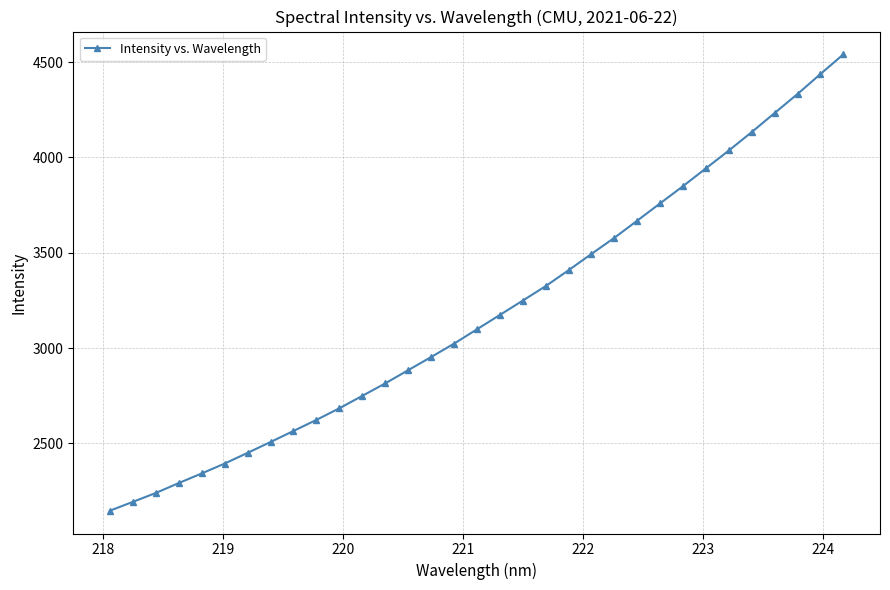

What is the average value?

3185.3